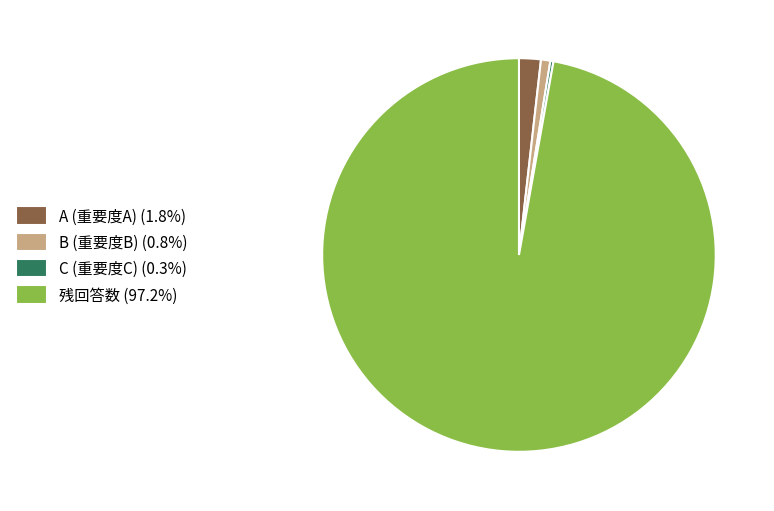

Does 残回答数 (97.2%) account for over 50% of the chart?

Yes